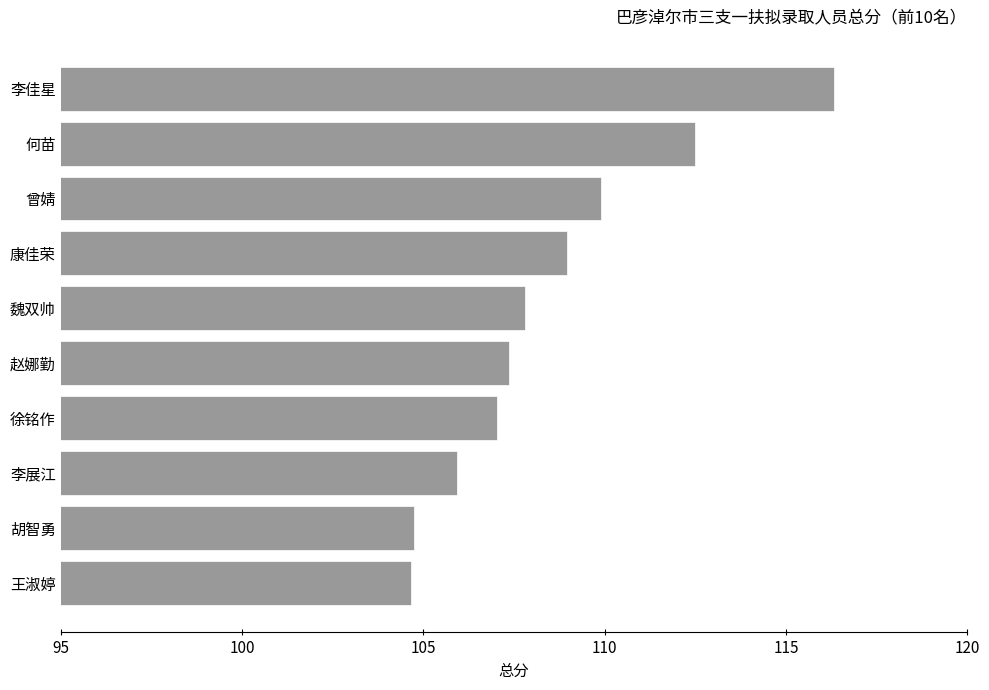

What is the difference between the maximum and minimum values?

11.7